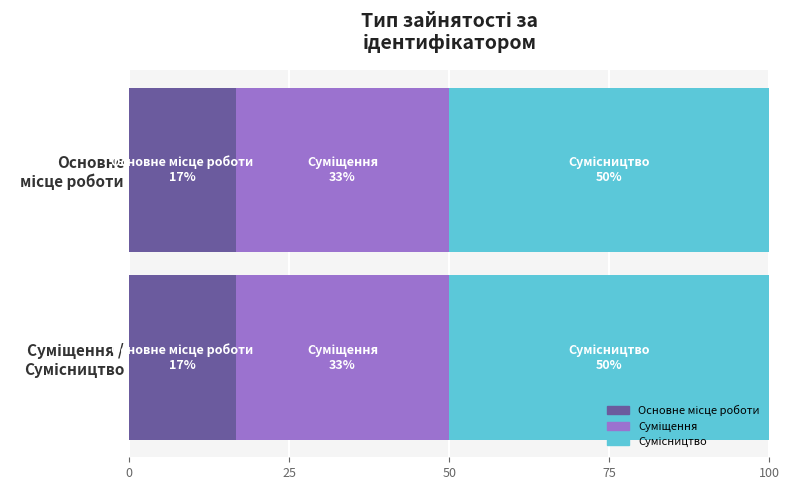

Are the bars grouped side by side (vs. stacked)?

No